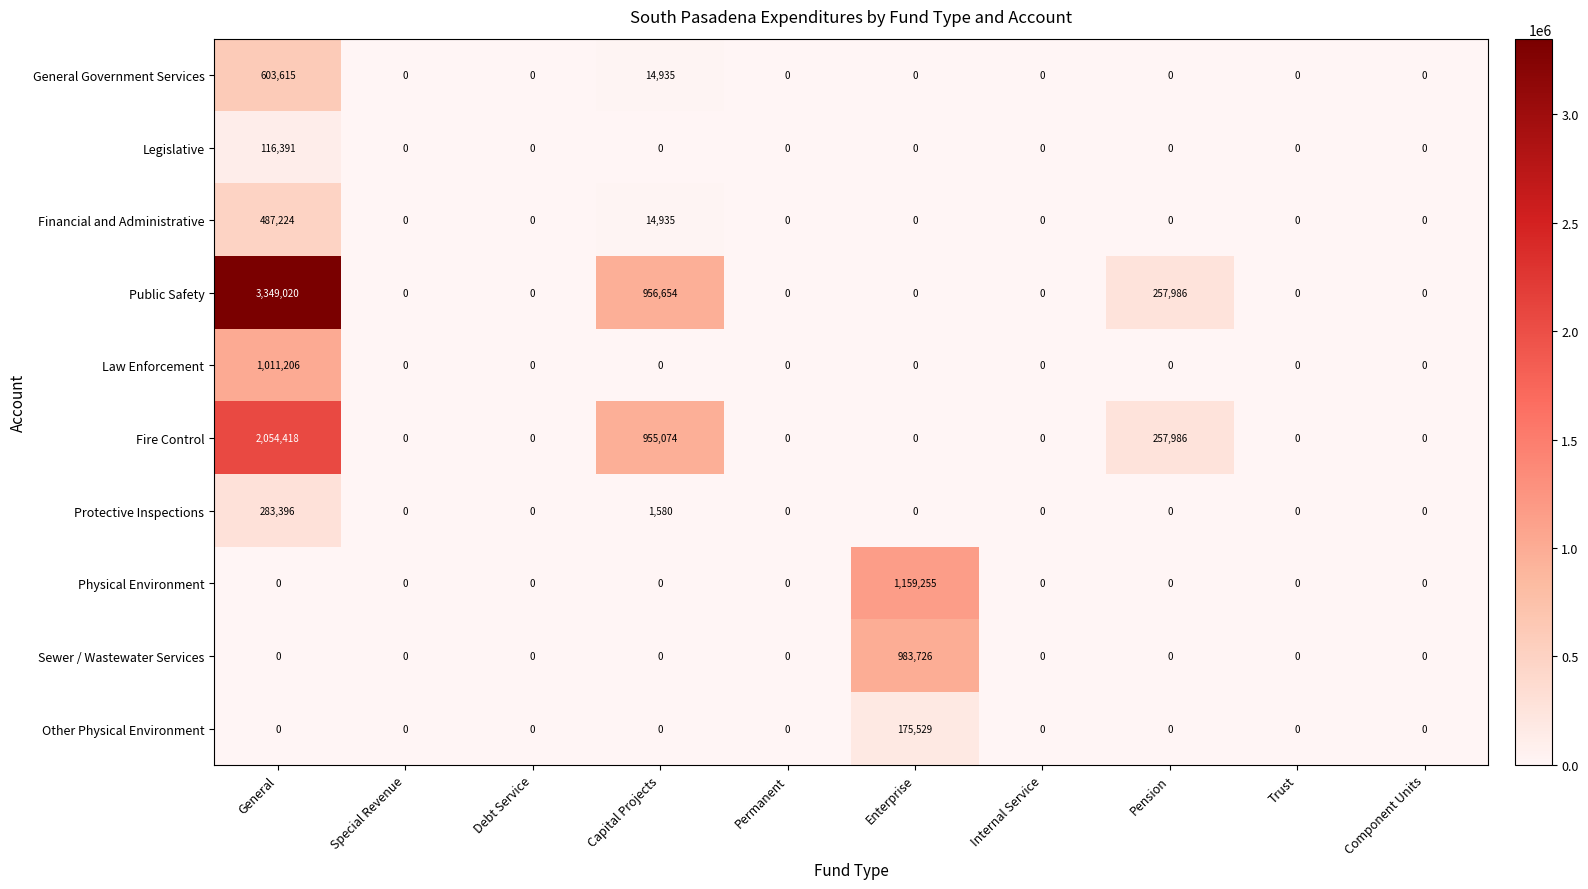

How many distinct data groups are displayed?

10